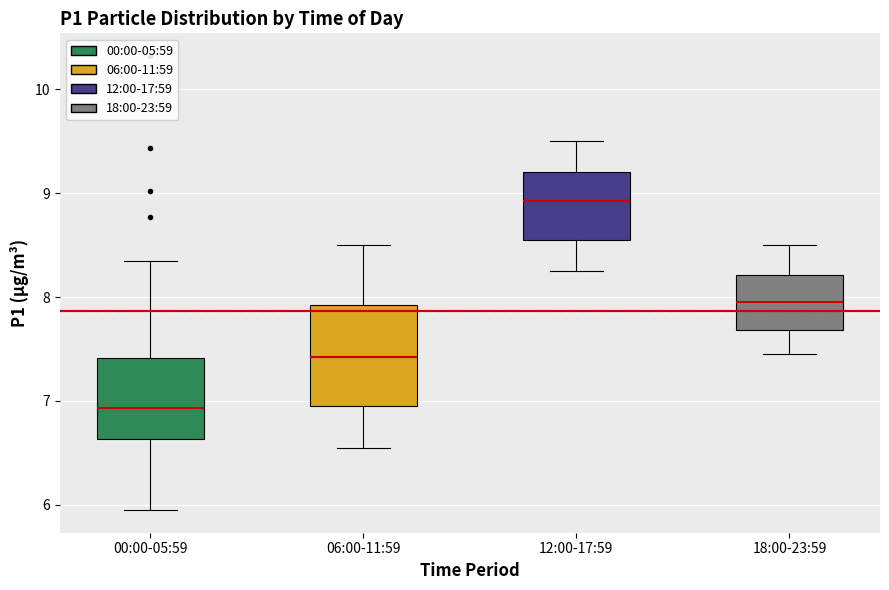

Which box is the tallest, from its lower edge to its upper edge?

06:00-11:59